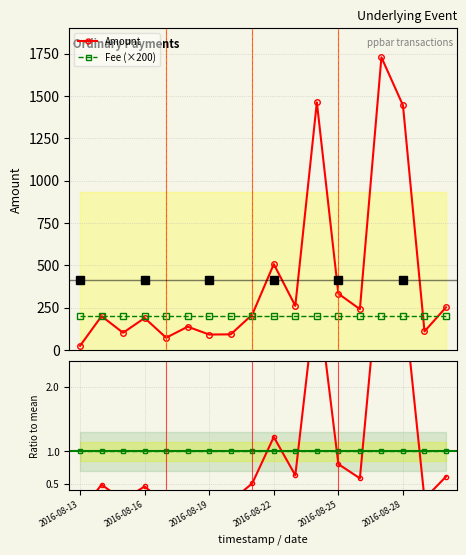

What is the highest value of the Amount series?

1728.4